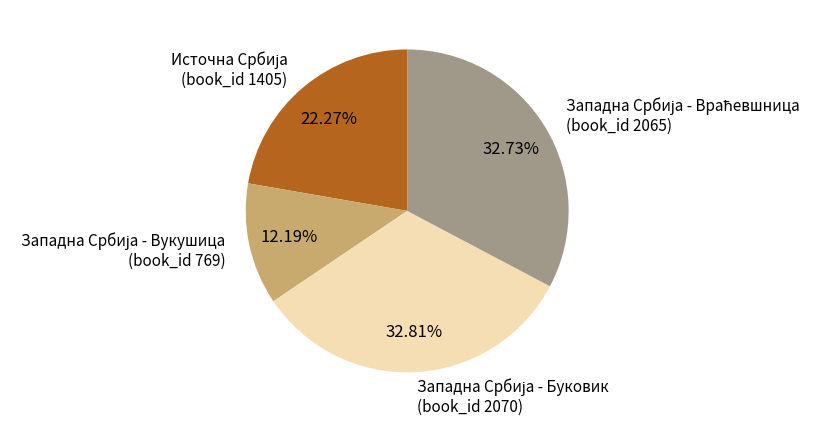

Does any single category account for the majority?

No